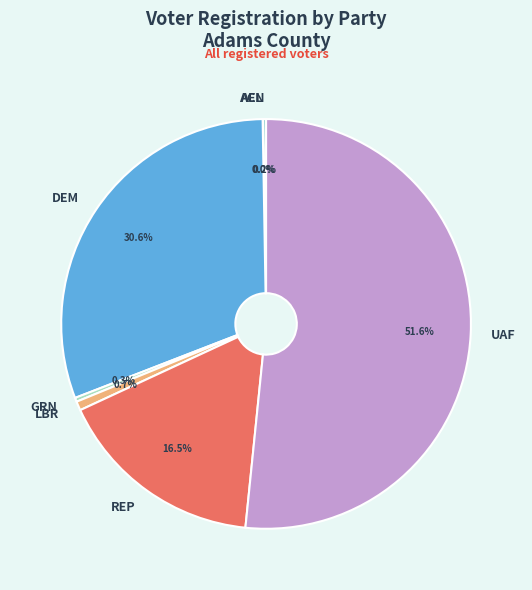

Which has a higher value, LBR or REP?

REP